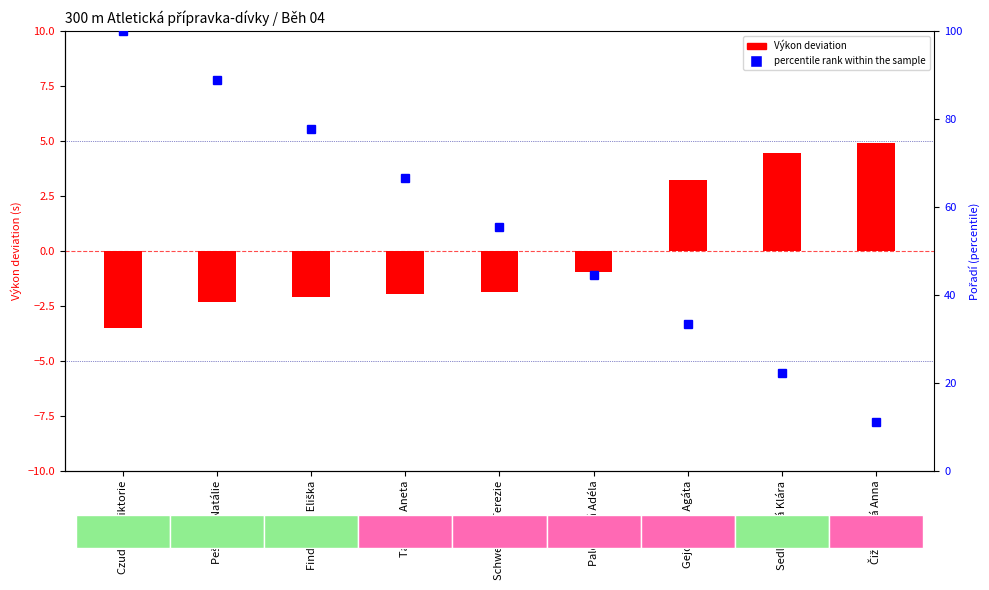

True or false: Výkon deviation has a value of 4.5 at Sedláčková Klára.

True